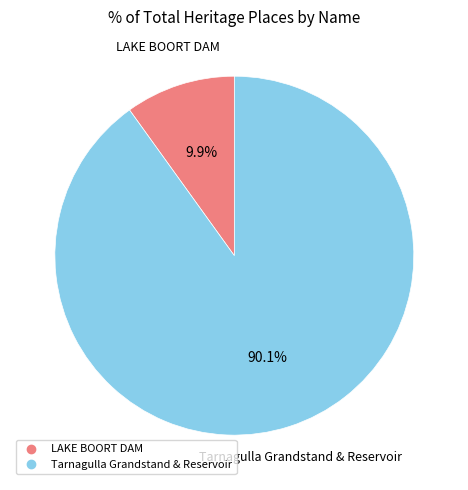

How much of the chart is everything except LAKE BOORT DAM?

90.1%